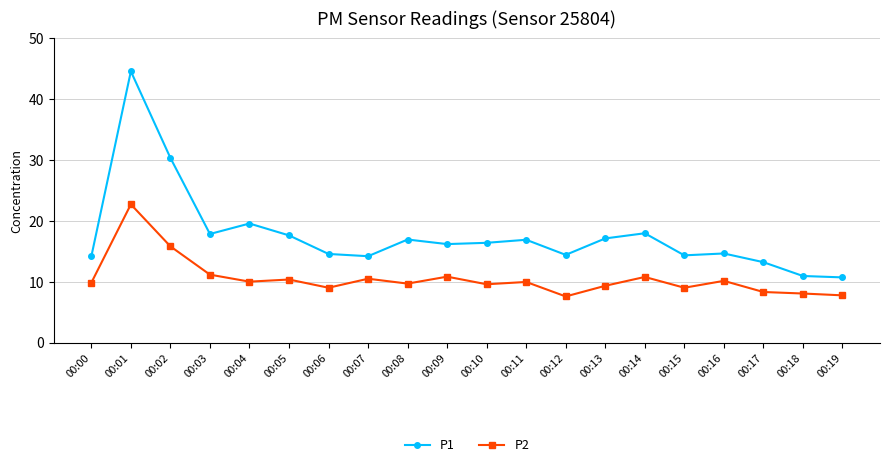

True or false: P2 and P1 intersect in this chart.

False